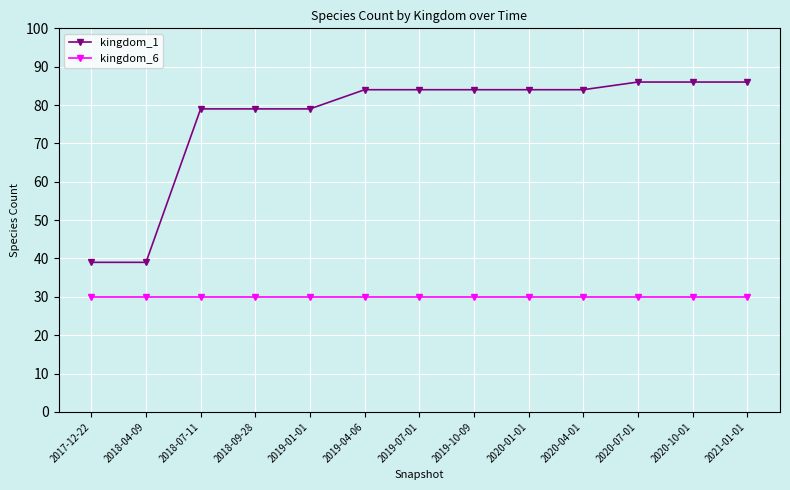

Reading left to right, extract all data points from this chart.

kingdom_1: 2017-12-22=39	2018-04-09=39	2018-07-11=79	2018-09-28=79	2019-01-01=79	2019-04-06=84	2019-07-01=84	2019-10-09=84	2020-01-01=84	2020-04-01=84	2020-07-01=86	2020-10-01=86	2021-01-01=86
kingdom_6: 2017-12-22=30	2018-04-09=30	2018-07-11=30	2018-09-28=30	2019-01-01=30	2019-04-06=30	2019-07-01=30	2019-10-09=30	2020-01-01=30	2020-04-01=30	2020-07-01=30	2020-10-01=30	2021-01-01=30